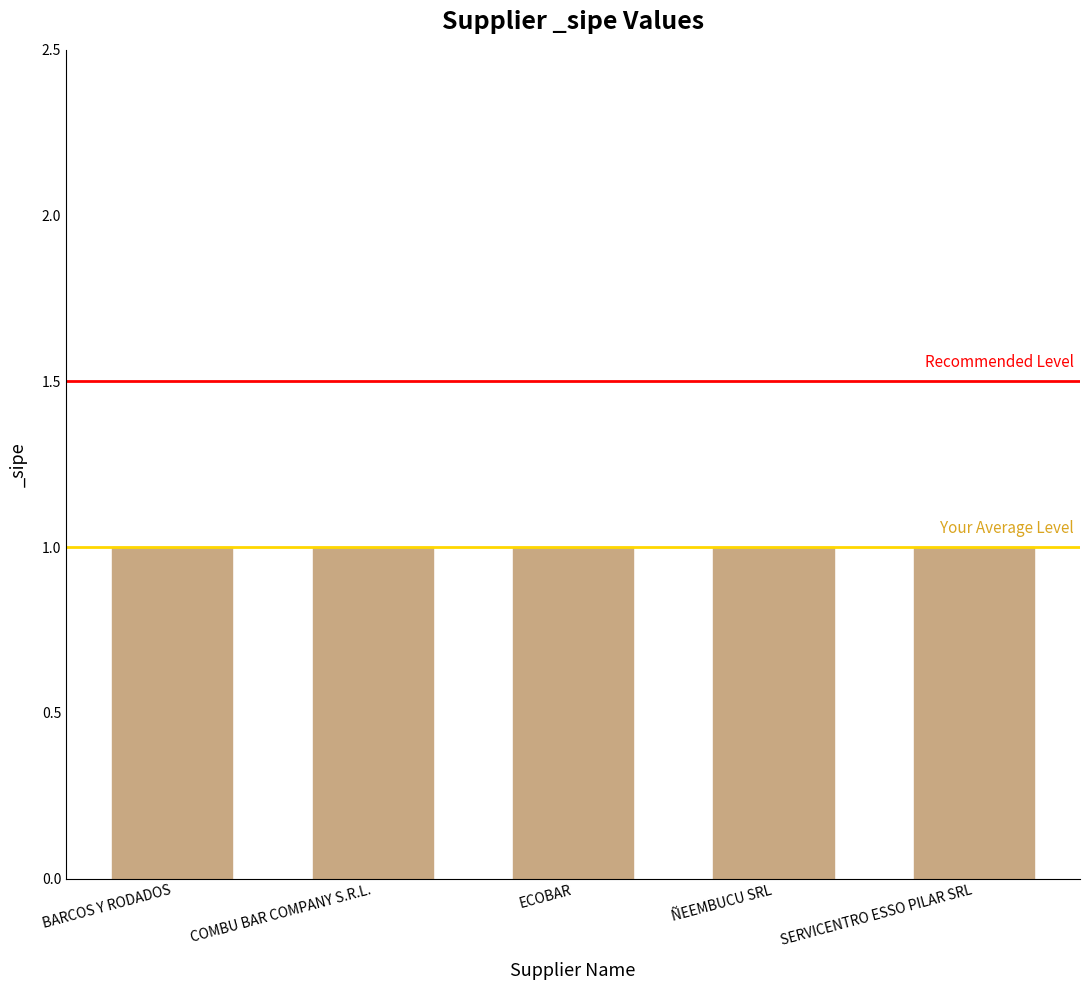

The value of Recommended Level at COMBU BAR COMPANY S.R.L. is 0.5. True or false?

False